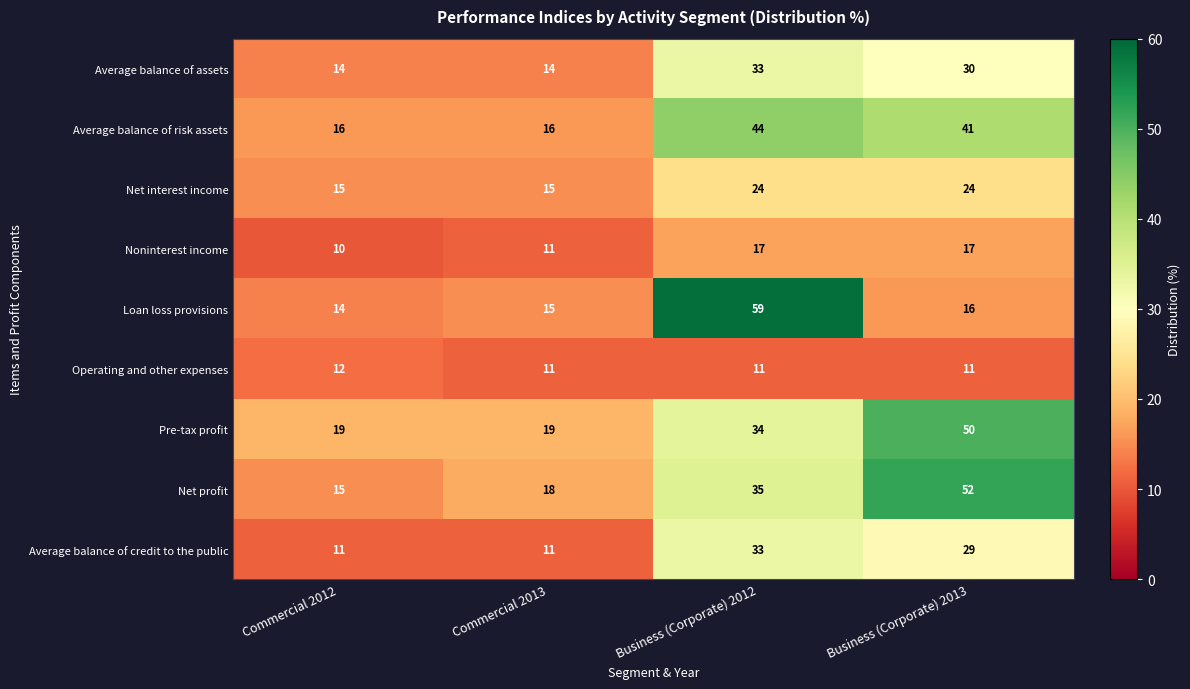

Where does the Average balance of assets series first go above 30?

Business (Corporate) 2012